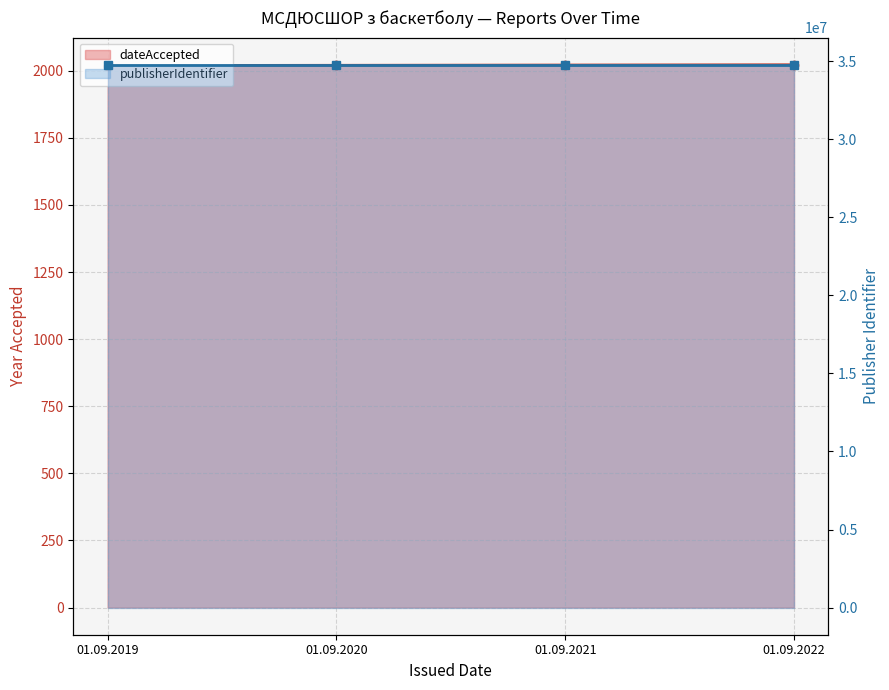

List the labels in order of value, largest first.

01.09.2022, 01.09.2021, 01.09.2020, 01.09.2019